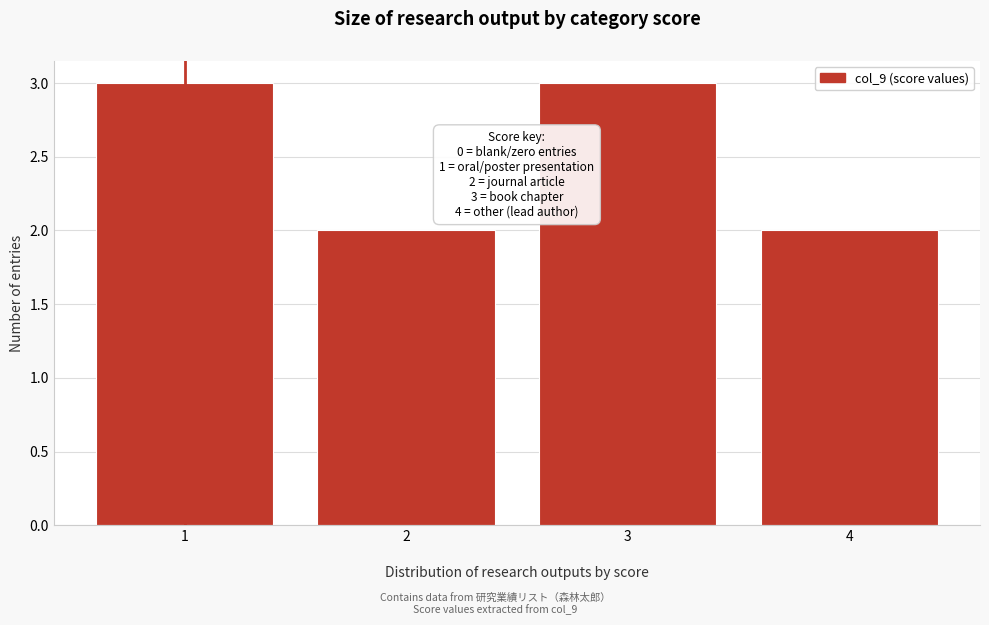

Reading left to right, extract all data points from this chart.

3	2	3	2